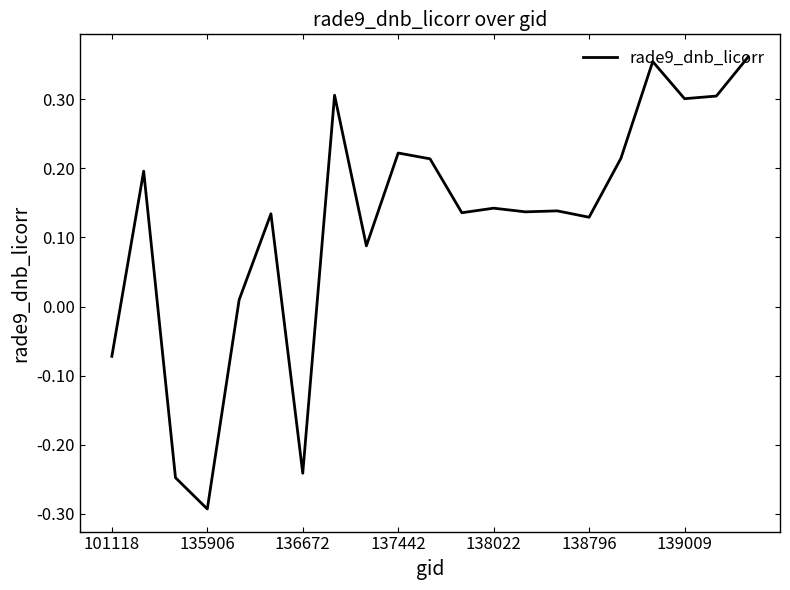

What is the smallest value displayed?

-0.3